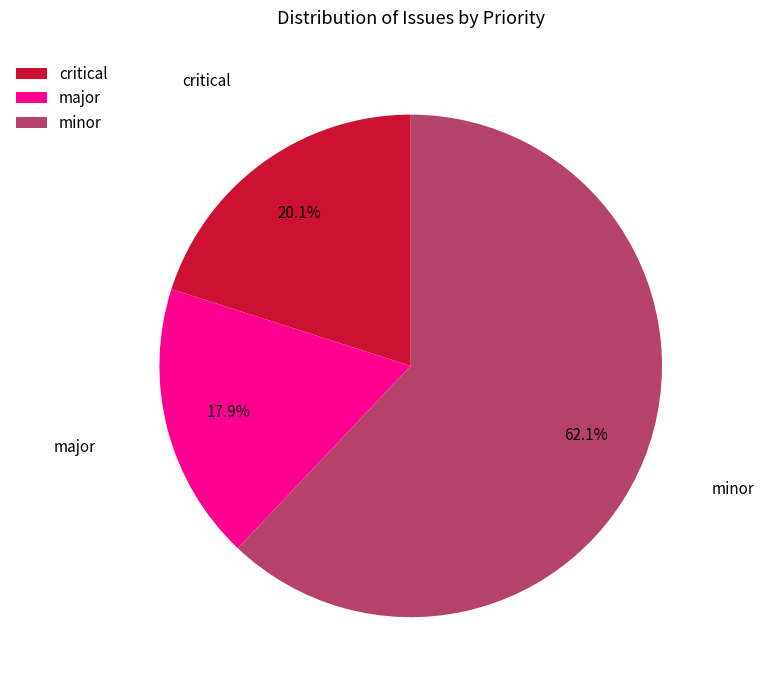

What portion of the pie excludes critical?

79.9%